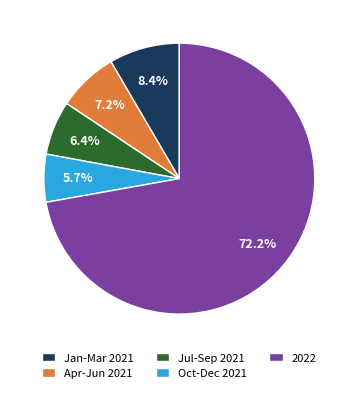

Rank the categories by value from highest to lowest.

2022, Jan-Mar 2021, Apr-Jun 2021, Jul-Sep 2021, Oct-Dec 2021